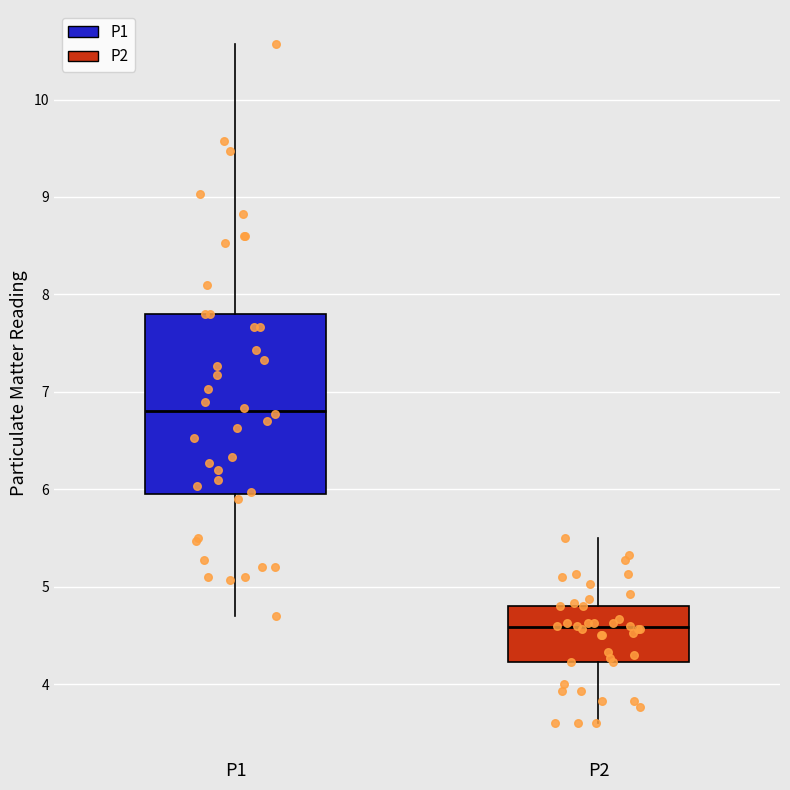

Which box is the tallest, from its lower edge to its upper edge?

P1